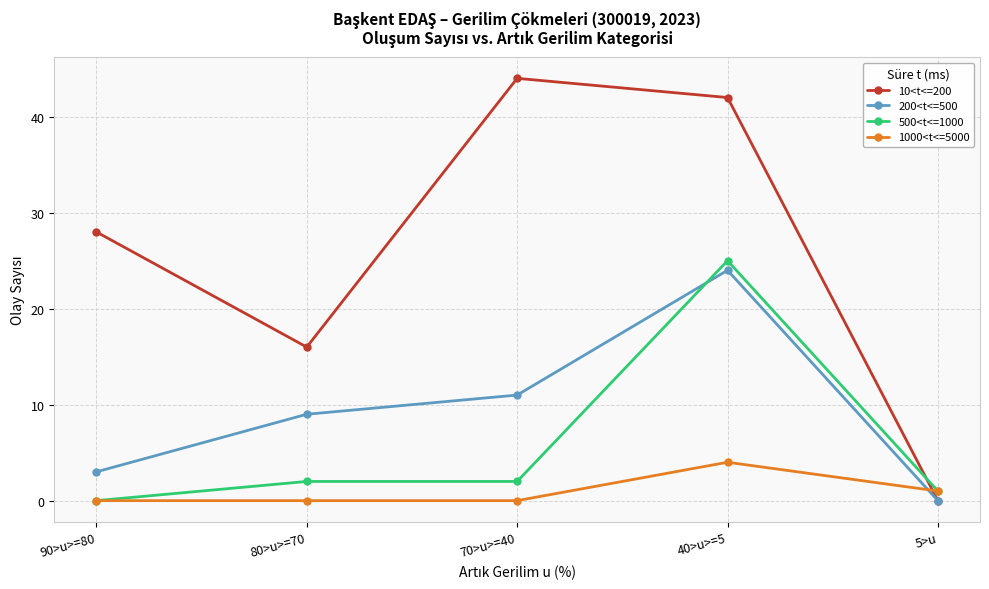

Reading left to right, list all the values displayed in this chart.

10<t<=200: 28	16	44	42	0
200<t<=500: 3	9	11	24	0
500<t<=1000: 0	2	2	25	1
1000<t<=5000: 0	0	0	4	1